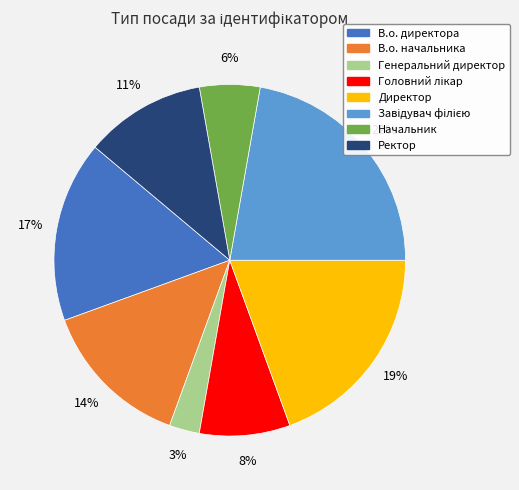

Between Директор and Ректор, which is larger?

Директор